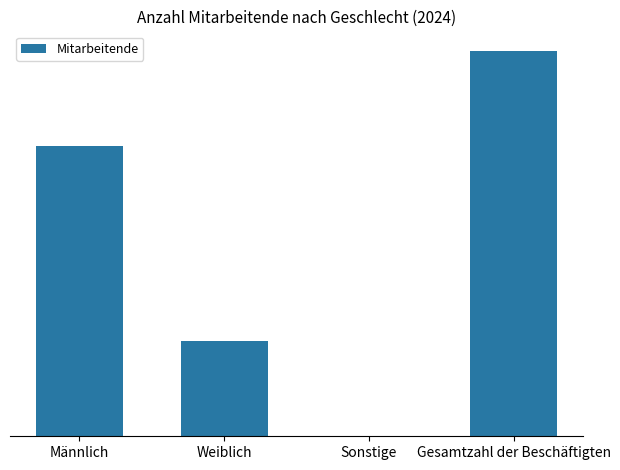

At which label does the data first exceed 12526?

Gesamtzahl der Beschäftigten